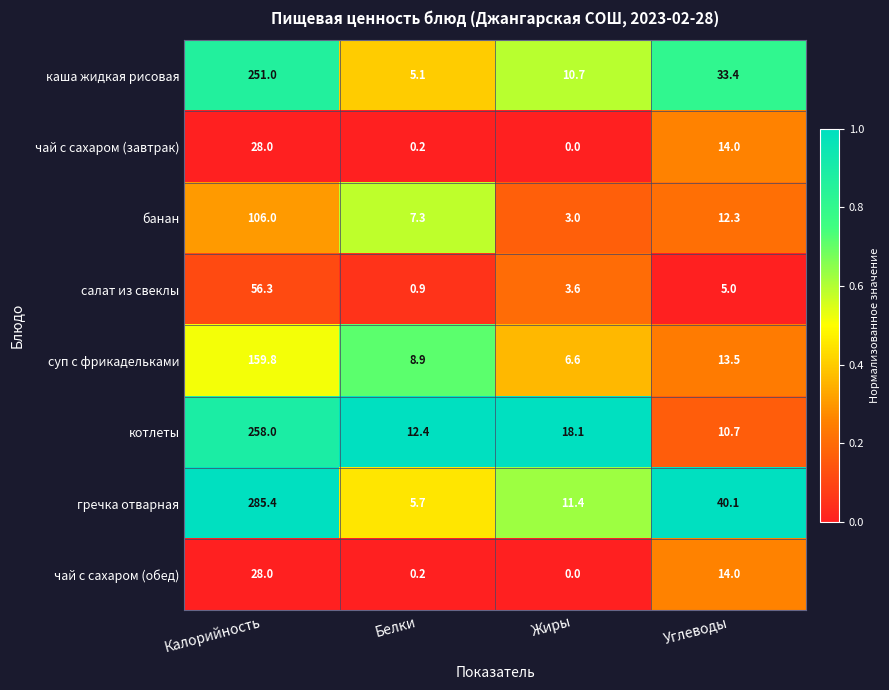

What is the difference between the каша жидкая рисовая values at Белки and Калорийность?

245.9